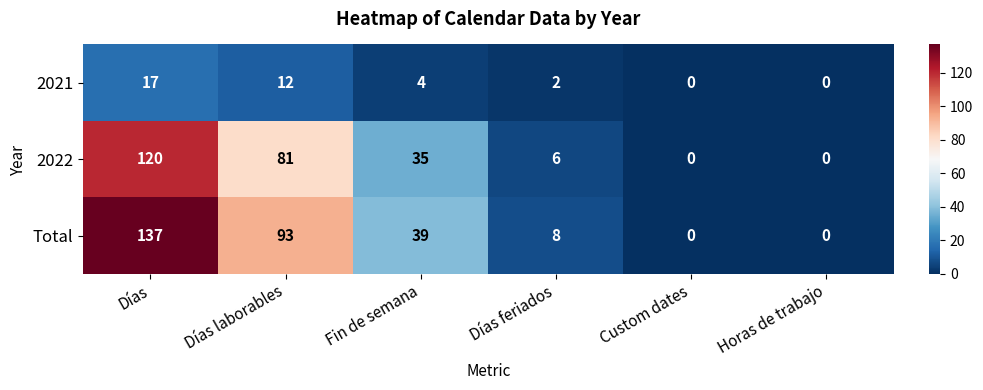

Reading right to left, extract all data points from this chart.

2021: 0	0	2	4	12	17
2022: 0	0	6	35	81	120
Total: 0	0	8	39	93	137